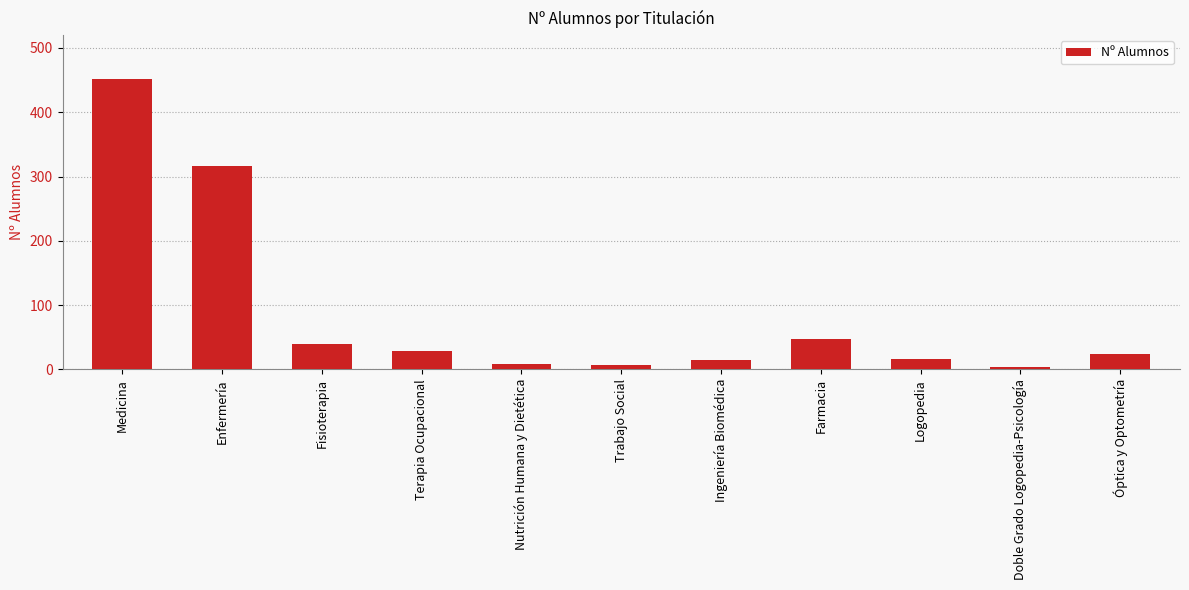

The value at Enfermería is 487. True or false?

False